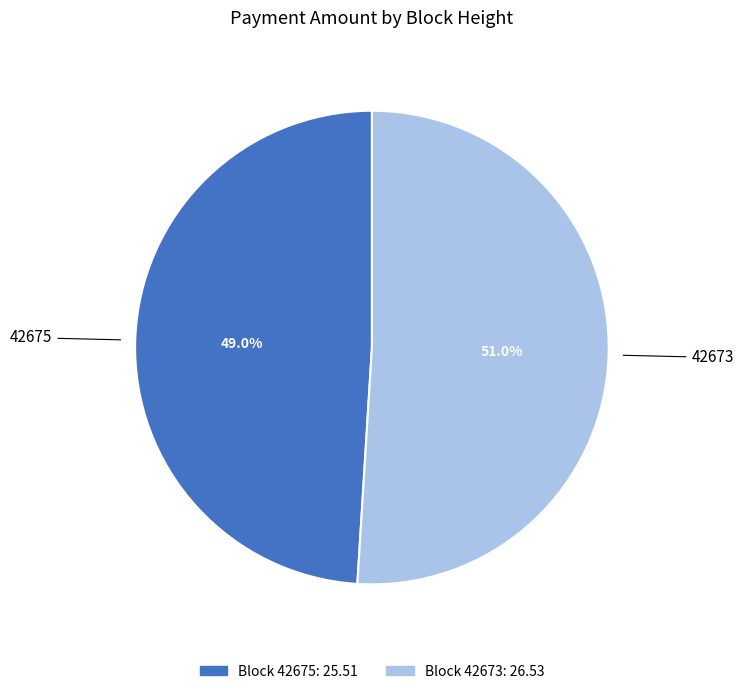

Does any single category account for the majority?

Yes